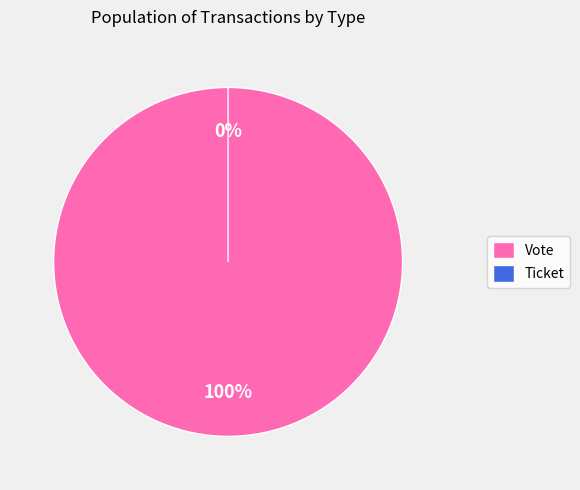

What portion of the pie excludes Ticket?

100.0%